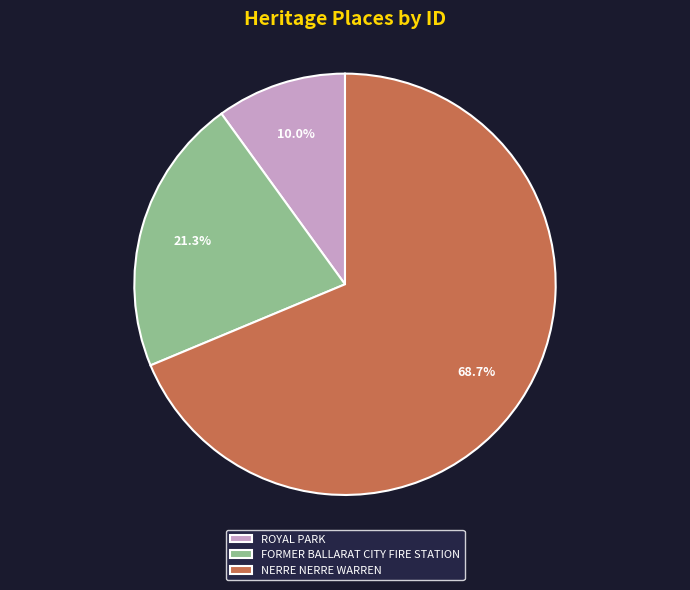

Does NERRE NERRE WARREN represent more than half of the total?

Yes